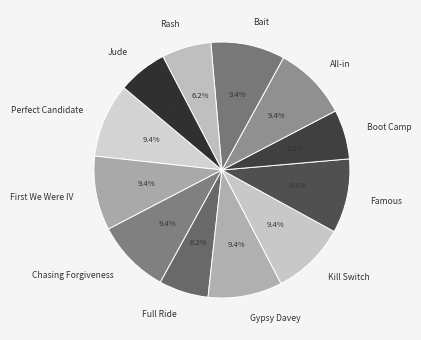

Which has a higher value, Jude or Famous?

Famous